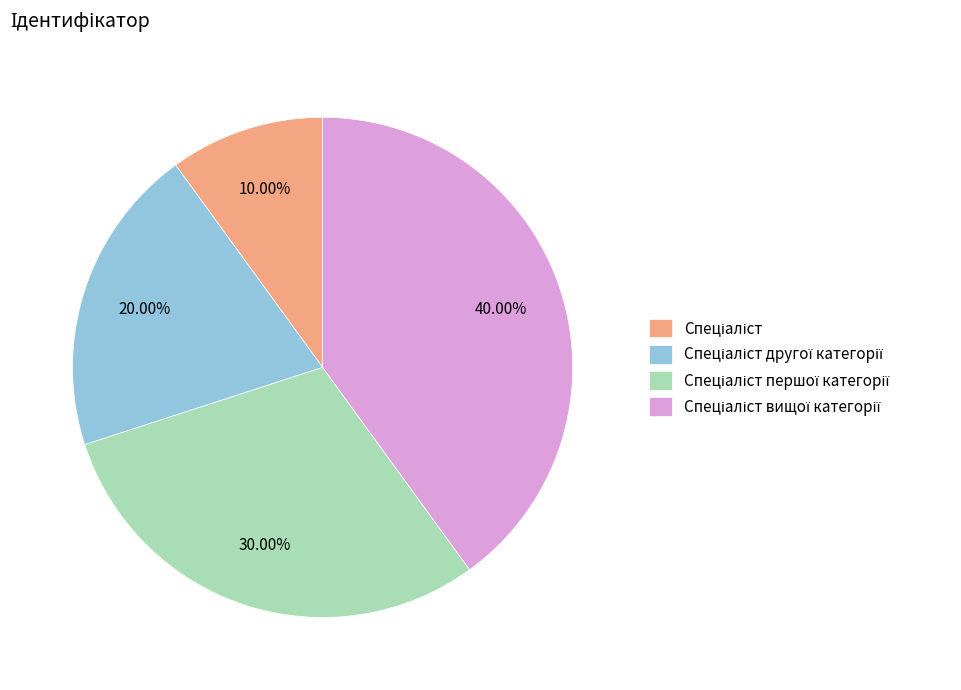

To the nearest percent, what is the average slice percentage?

25%